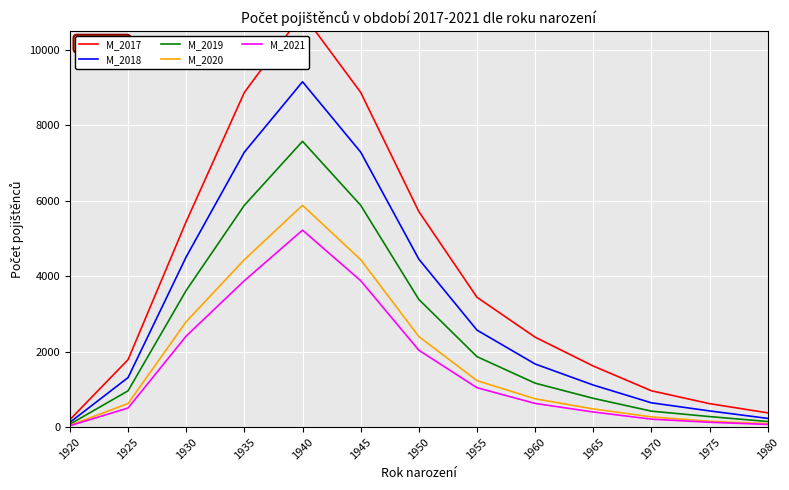

True or false: M_2018 and M_2019 intersect in this chart.

False